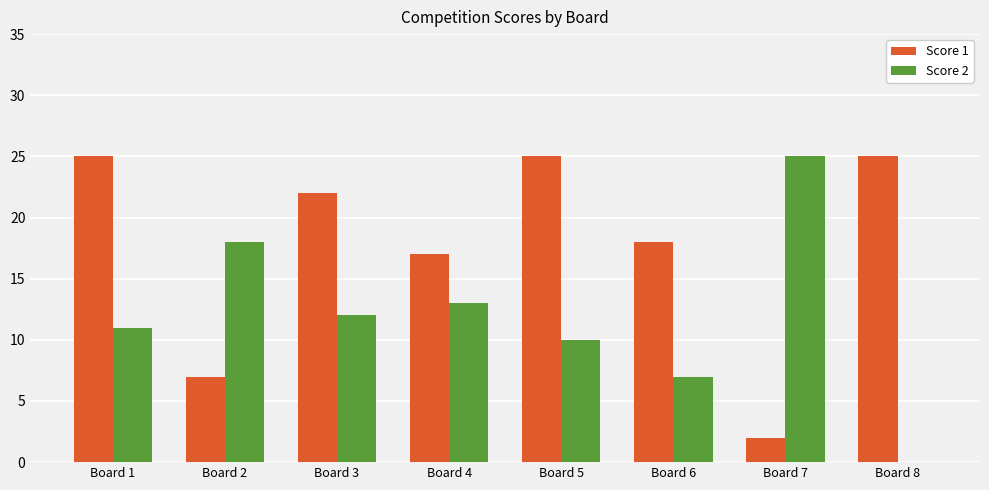

What is the sum of the Score 1 values at Board 4 and Board 5?

42